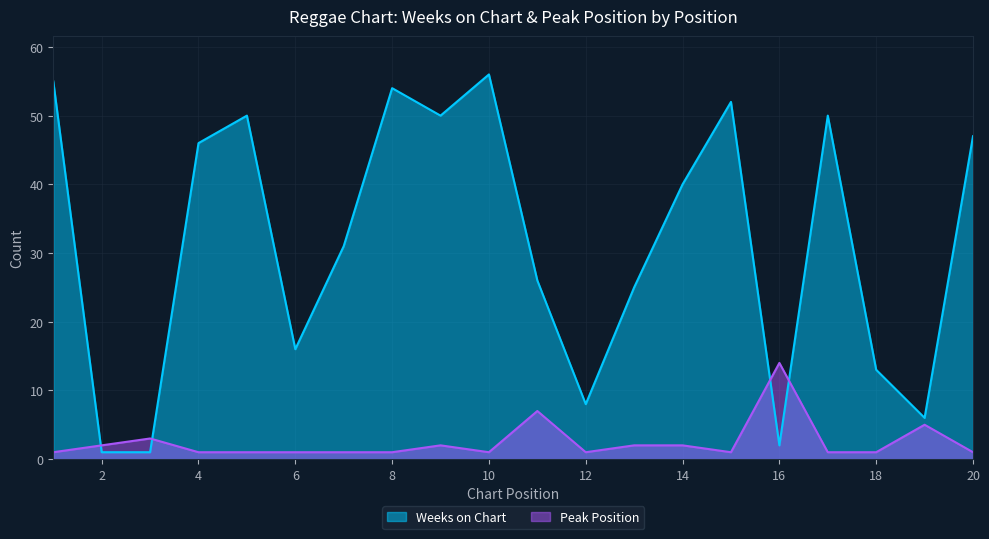

Which category has the highest value across all series?

10